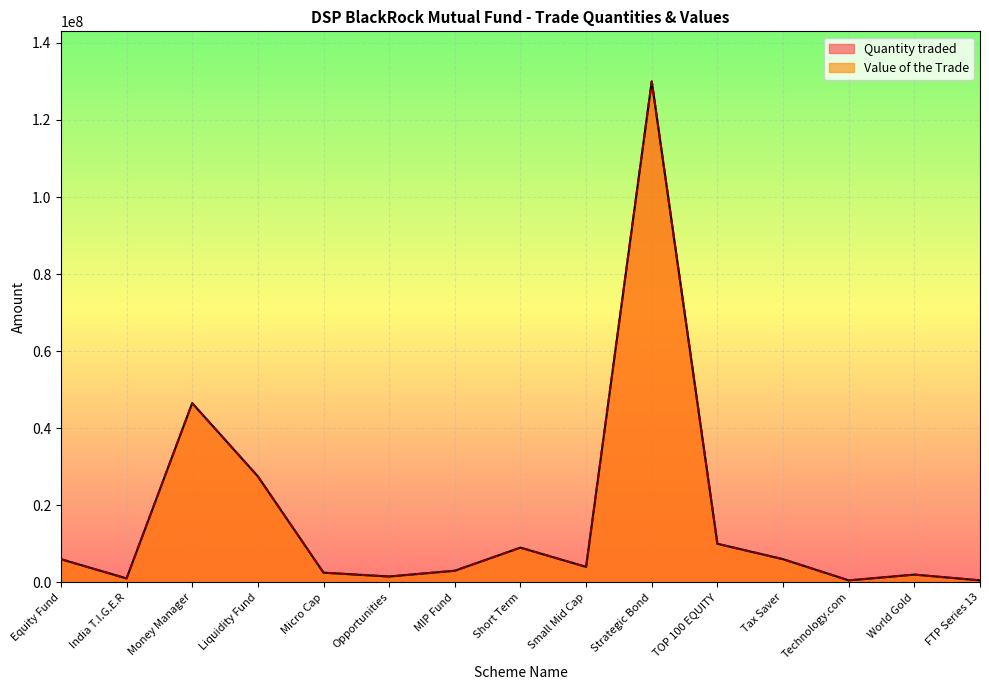

What is the sum of all Value of the Trade values?

249931525.6